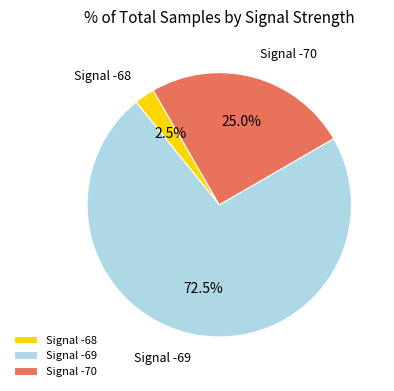

Rank the categories by value from highest to lowest.

Signal -69, Signal -70, Signal -68